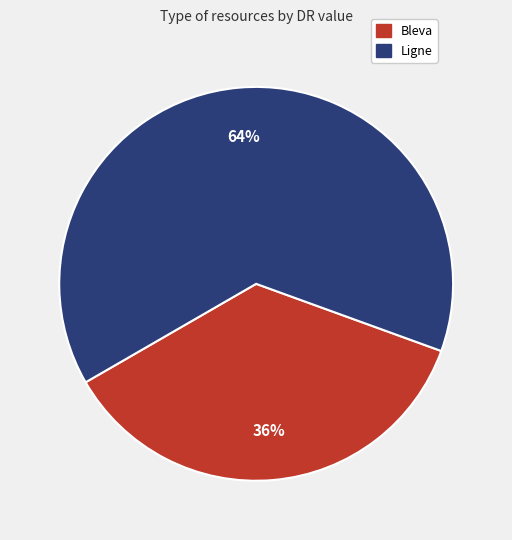

True or false: Bleva accounts for 47% of the total.

False